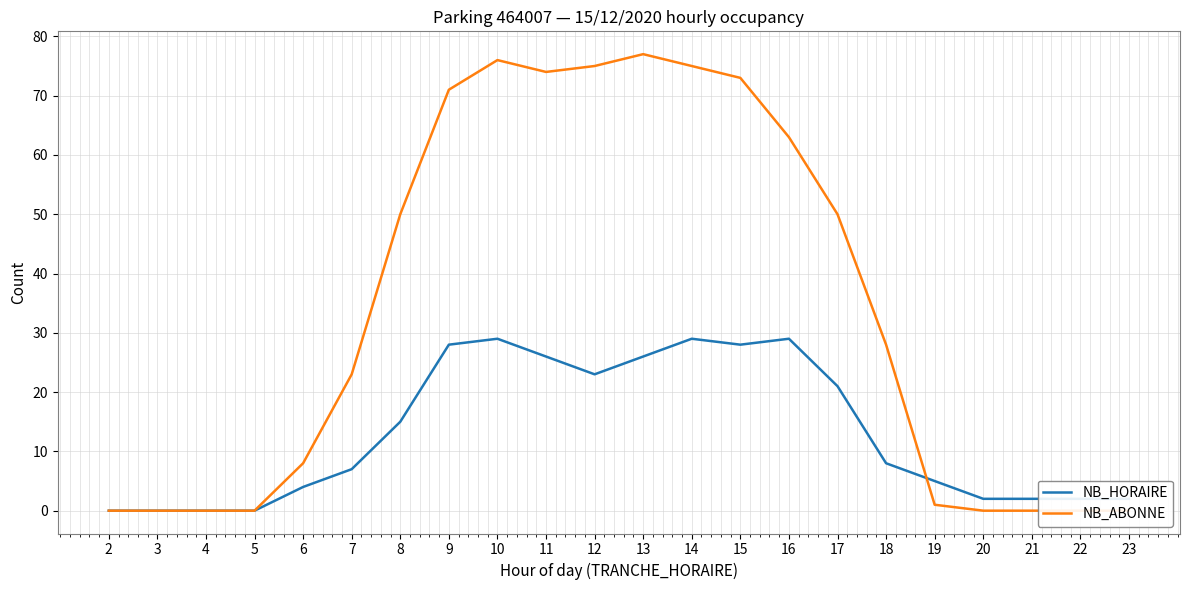

Read the NB_HORAIRE value at 16, to the nearest 5.

30